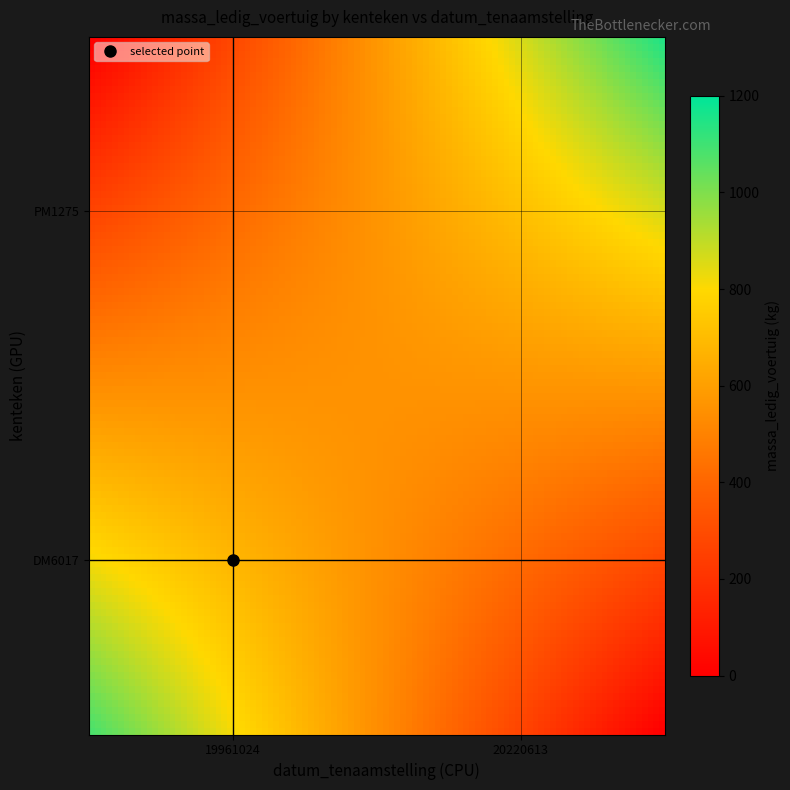

Which series has the largest range (max minus min)?

PM1275